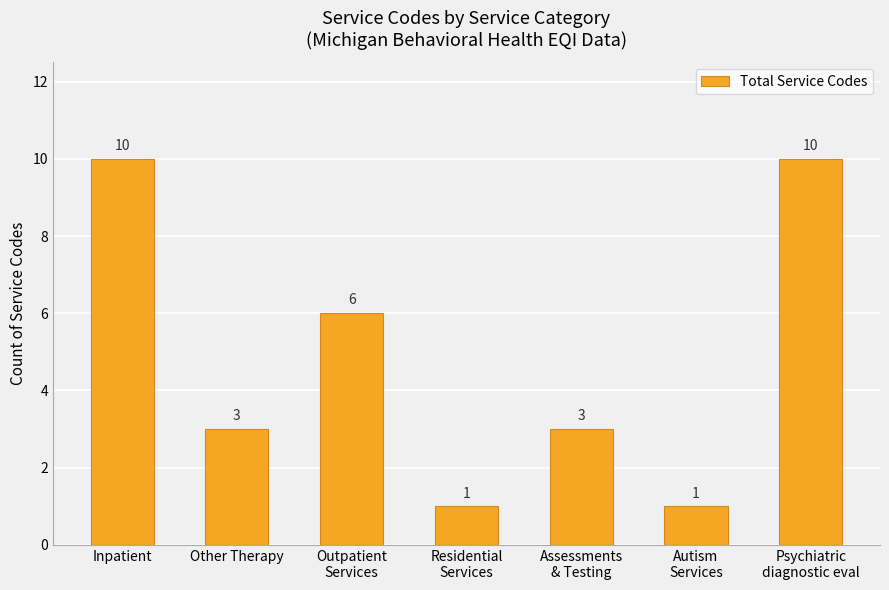

True or false: the data shows 6 at Outpatient
Services.

True